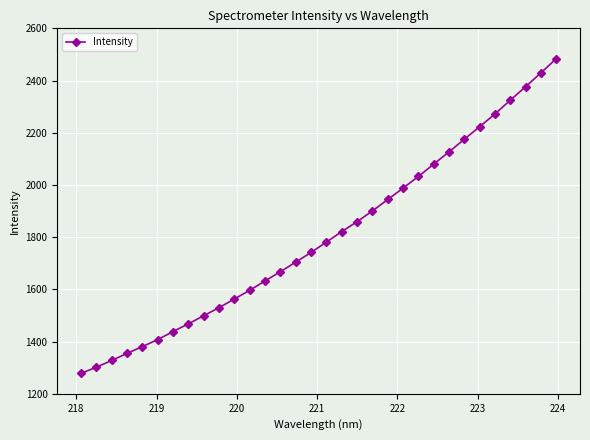

Reading left to right, list all the values displayed in this chart.

1278.3	1302.0	1327.7	1354.9	1380.9	1407.8	1438.6	1468.2	1499.2	1530.3	1563.3	1596.8	1632.6	1667.9	1704.6	1741.8	1781.2	1821.6	1859.4	1900.5	1944.4	1988.0	2032.6	2079.8	2127.0	2175.3	2223.2	2272.2	2324.7	2376.6	2429.5	2483.7